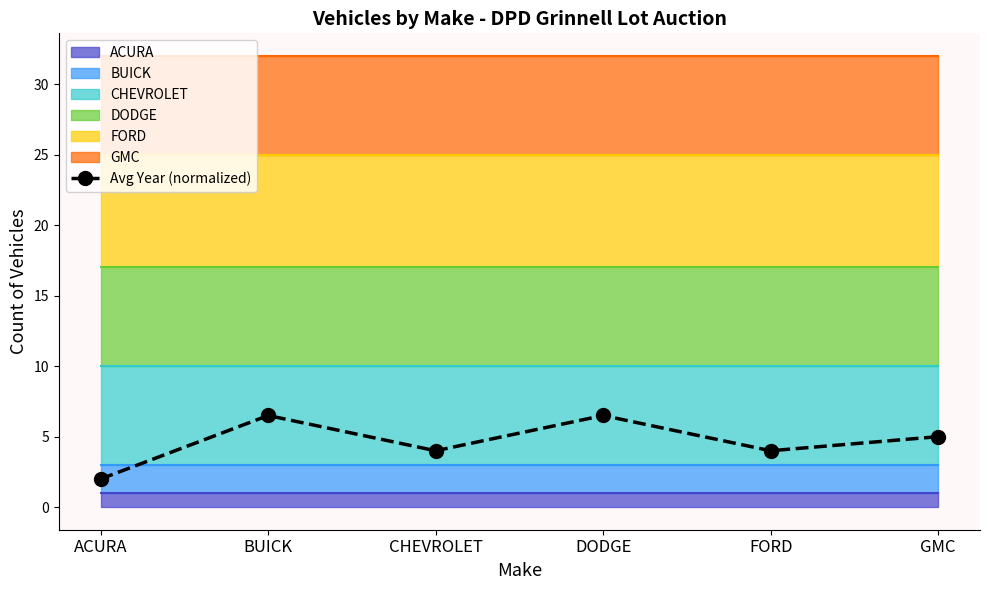

At which category does the data reach its first local peak?

BUICK